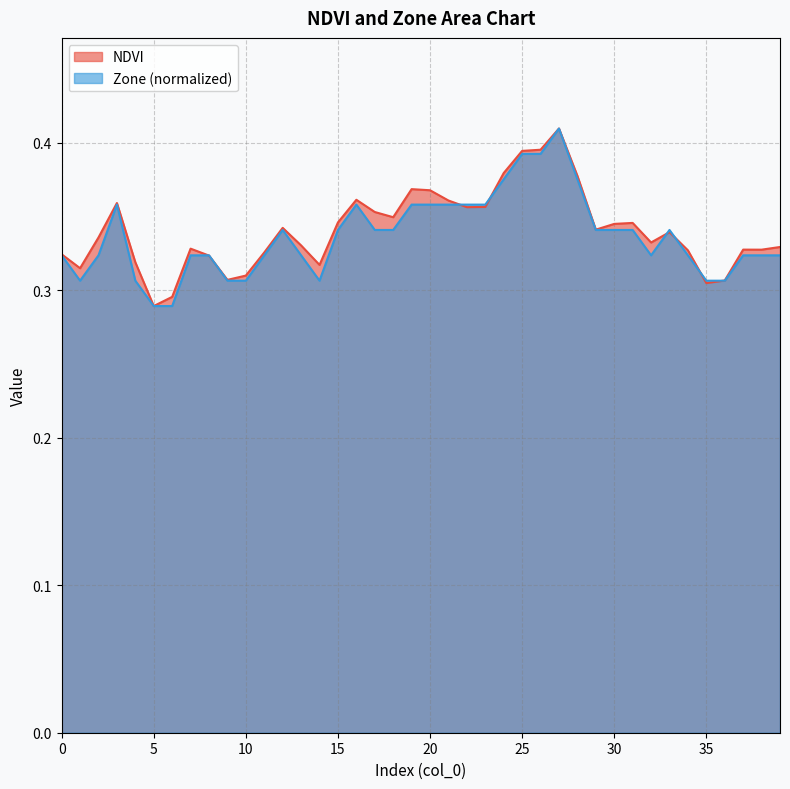

Is it true that Zone equals 0.3 at 8?

True